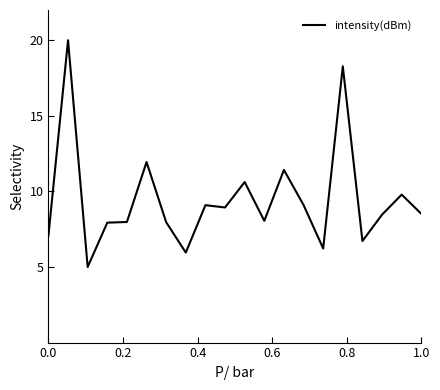

What is the greatest value displayed?

20.0